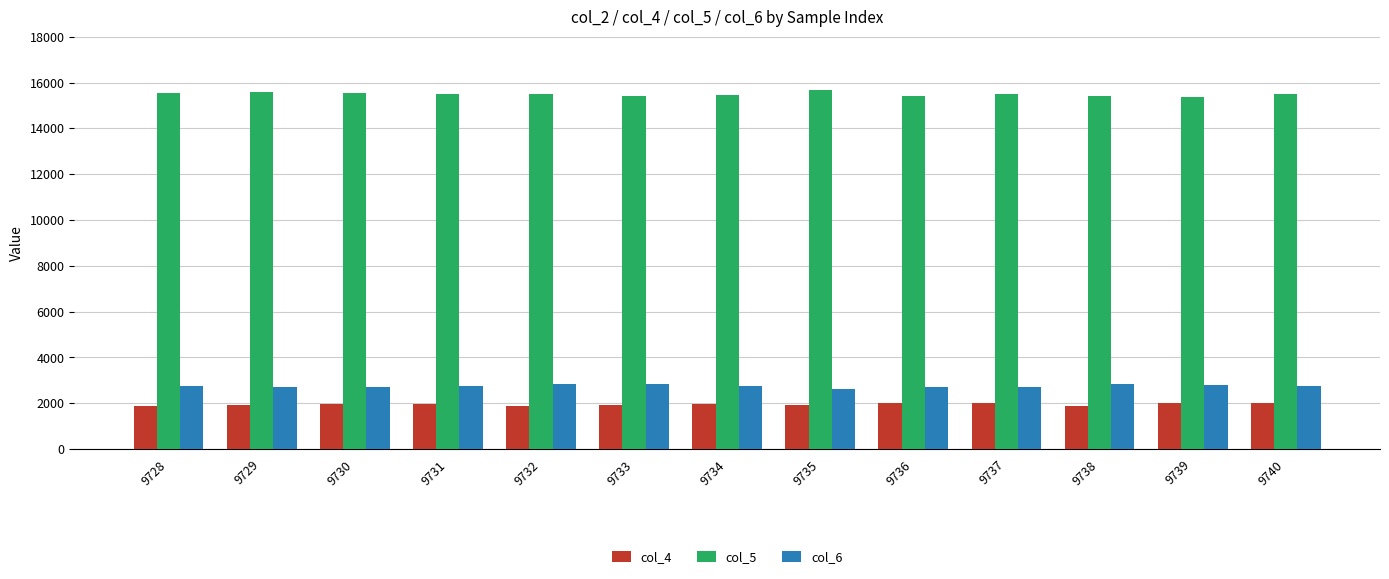

True or false: col_5 has a value of 15498 at 9731.

True